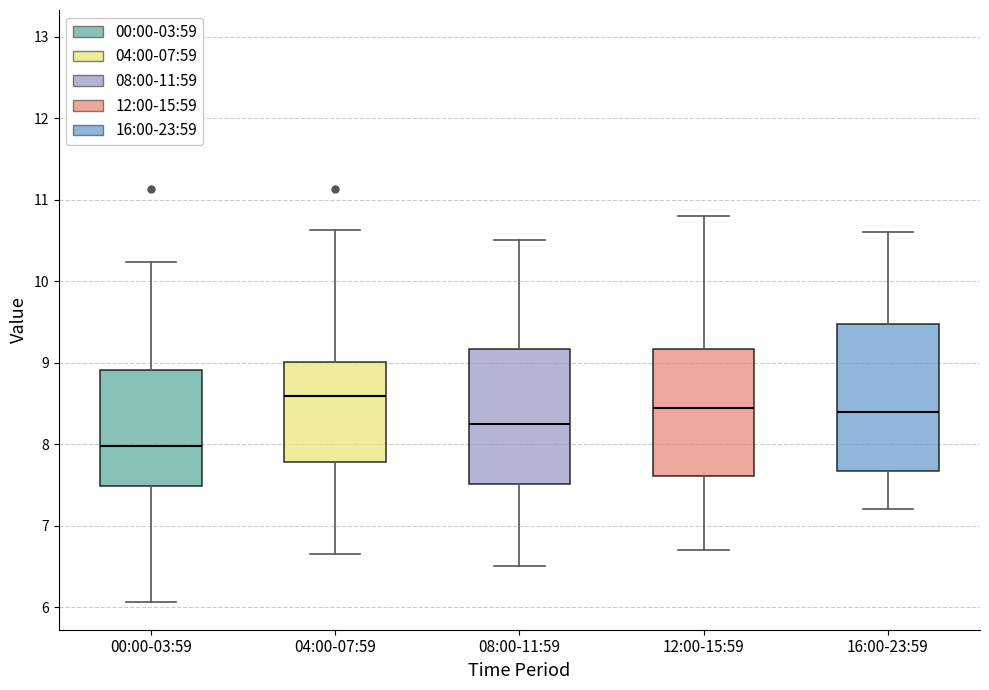

Where does the lower whisker of the box for 08:00-11:59 end on the y-axis? The values are not printed on the chart, so give them approximately, as read against the axis.

6.5